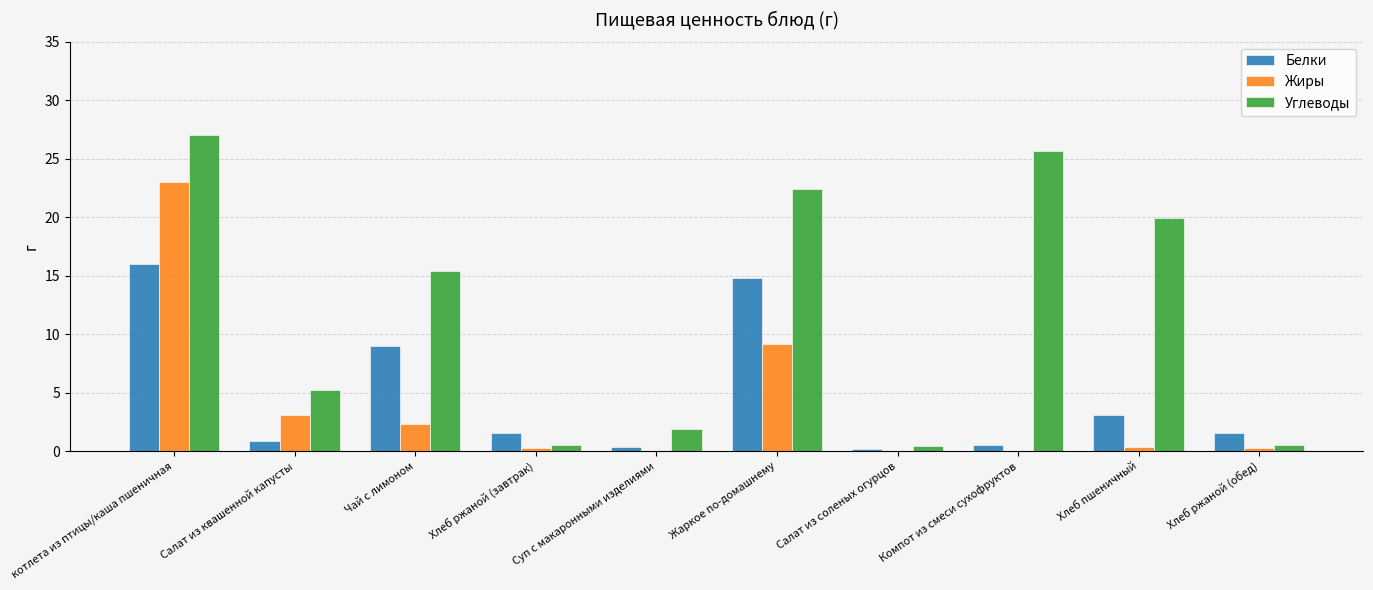

Which series changed the most between Жаркое по-домашнему and Компот из смеси сухофруктов?

Белки